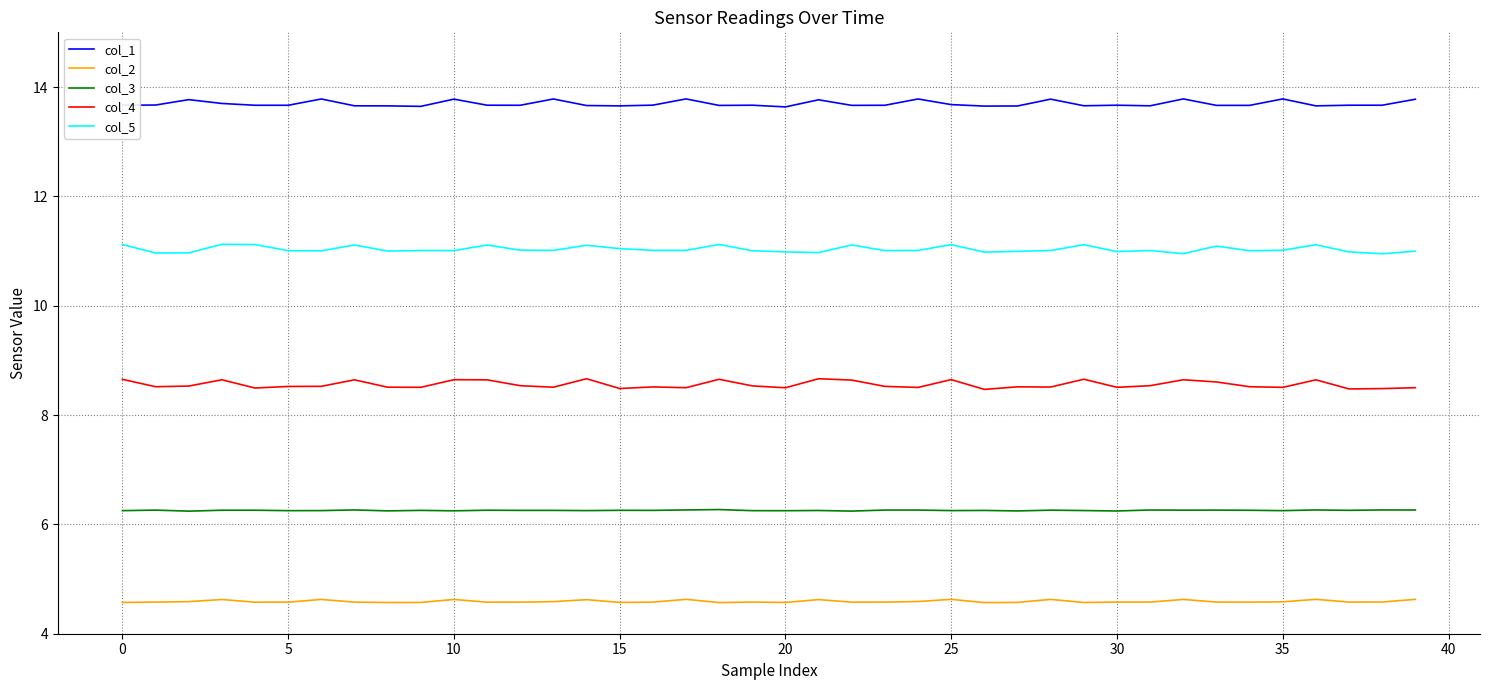

What is the minimum value for col_1?

13.6